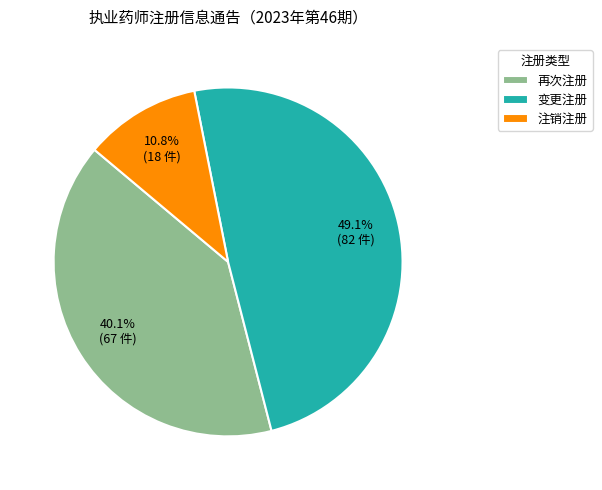

Which has a higher value, 再次注册 or 注销注册?

再次注册